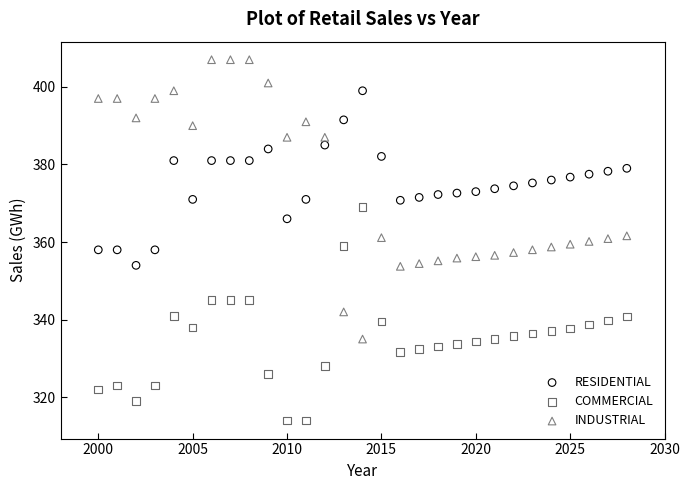

Across all data points, what is the range of X values (max minus min)?

28.0